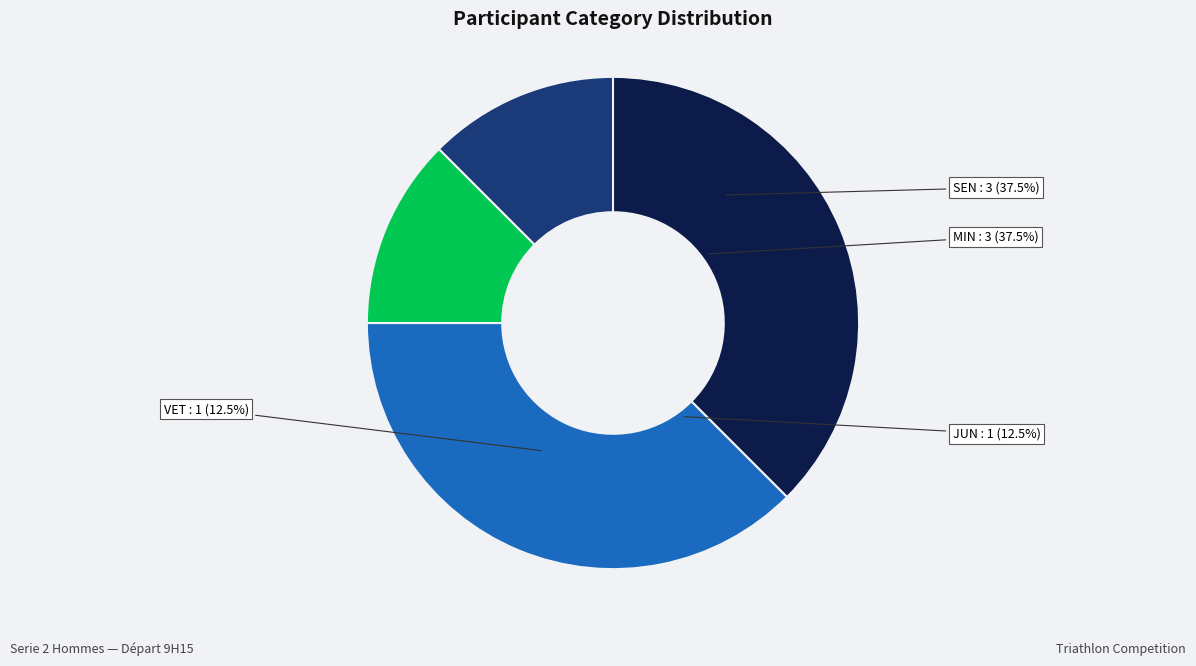

How many slices are in this pie chart?

4